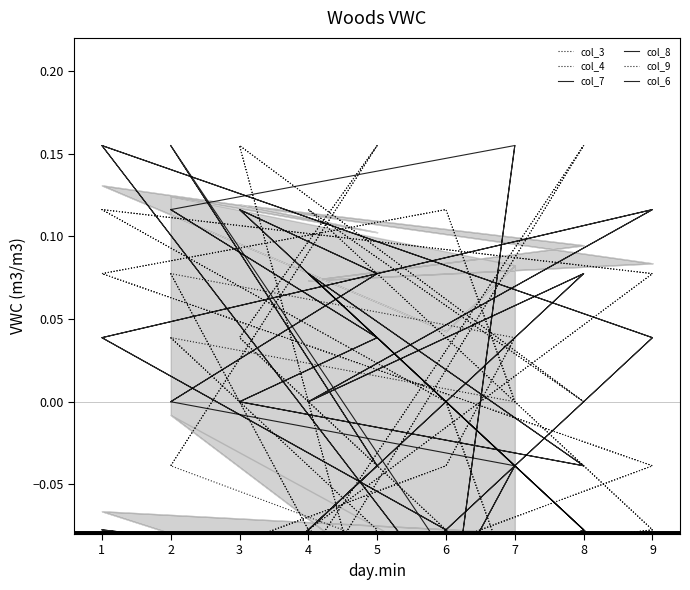

Where do col_3 and col_6 first cross each other?

2 and 5